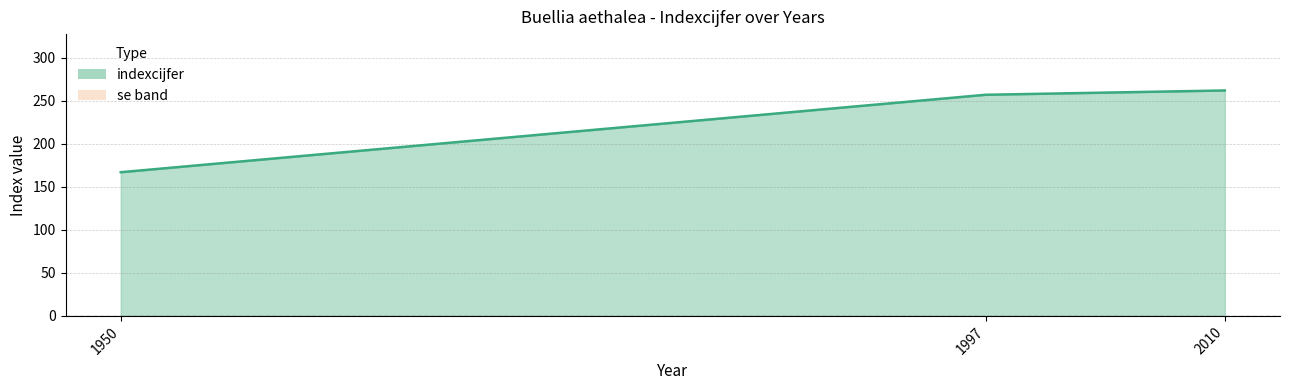

What is the change in value from 1950 to 2010?

+95